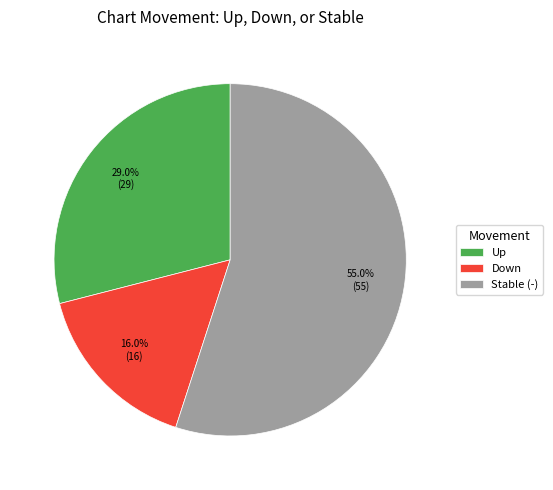

To the nearest percent, what is the difference between the largest and smallest slice percentages?

39%